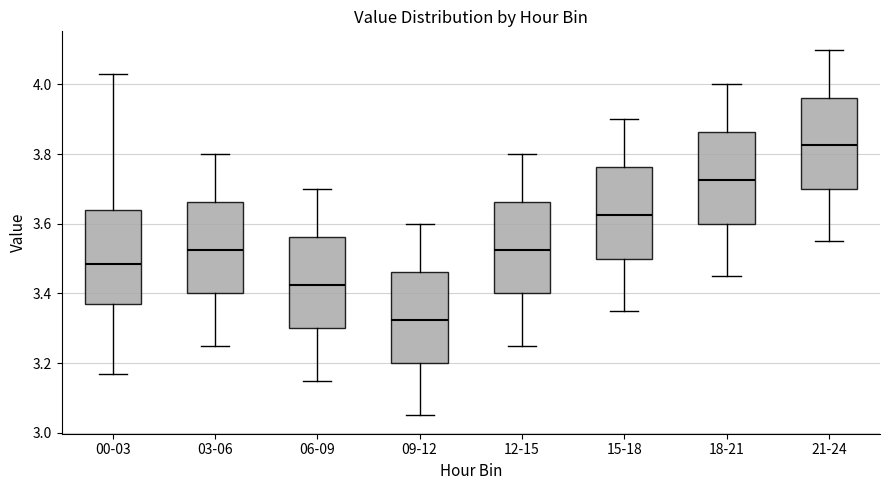

Where is the upper edge of the box for 03-06 on the y-axis? The values are not printed on the chart, so give them approximately, as read against the axis.

3.66